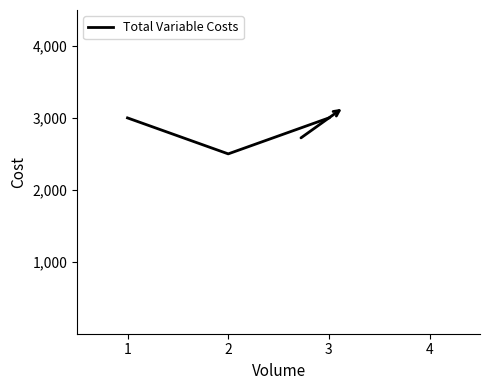

The value at 3 is 3000. True or false?

True